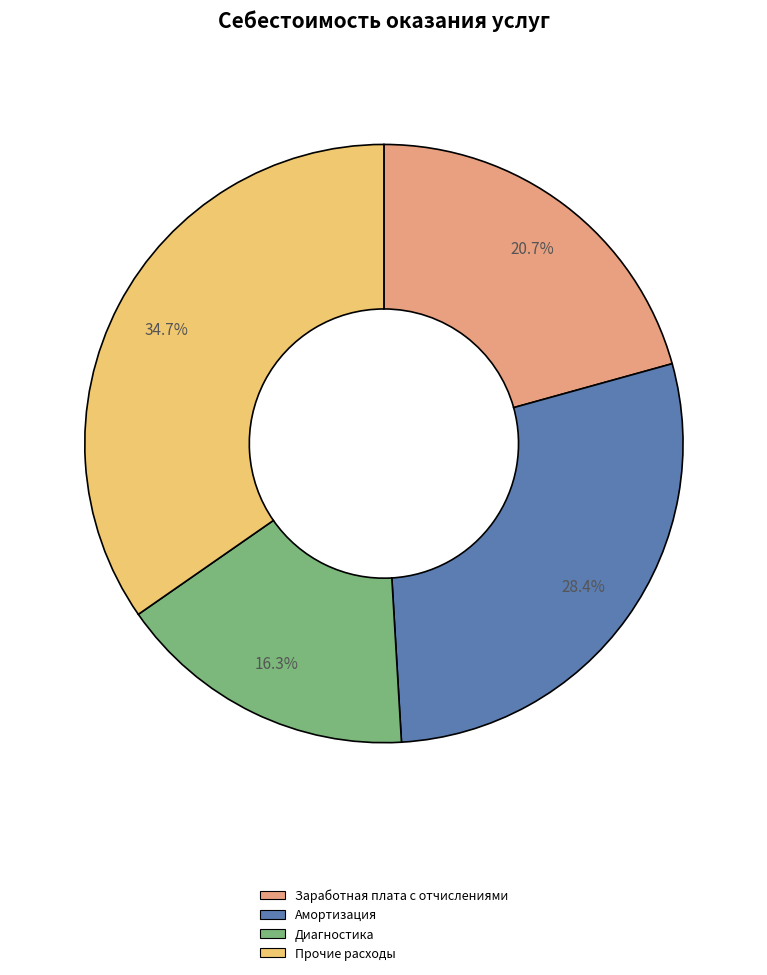

Which slice is the largest?

Прочие расходы